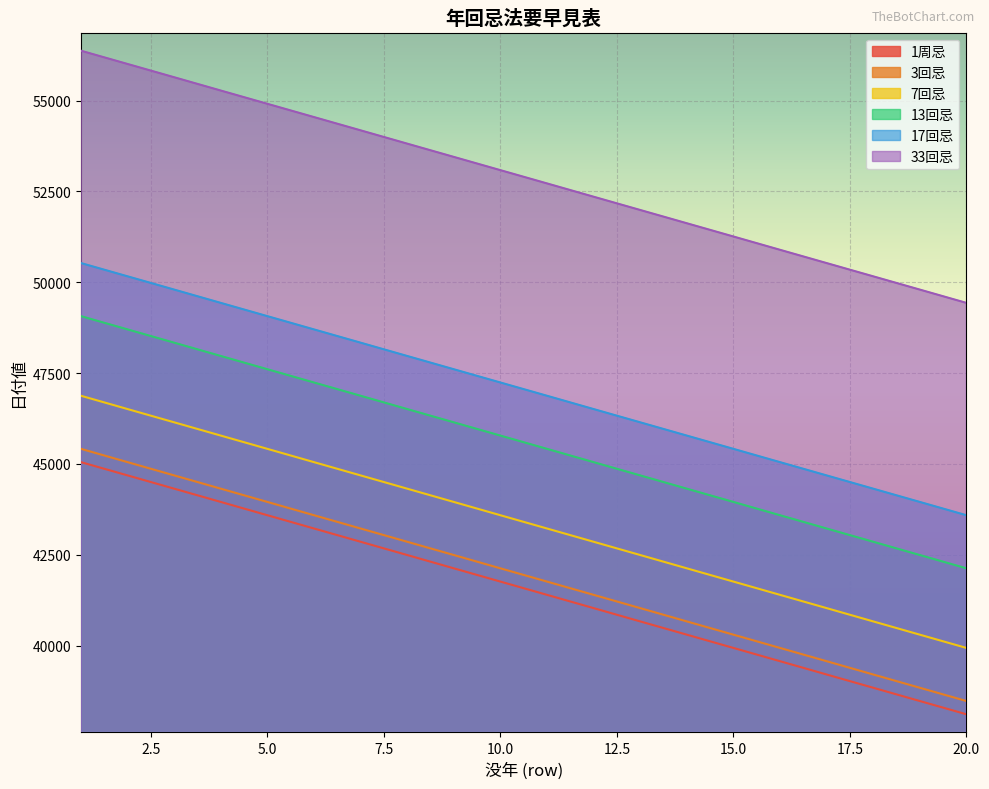

Which has a higher value, 9 or 12?

9